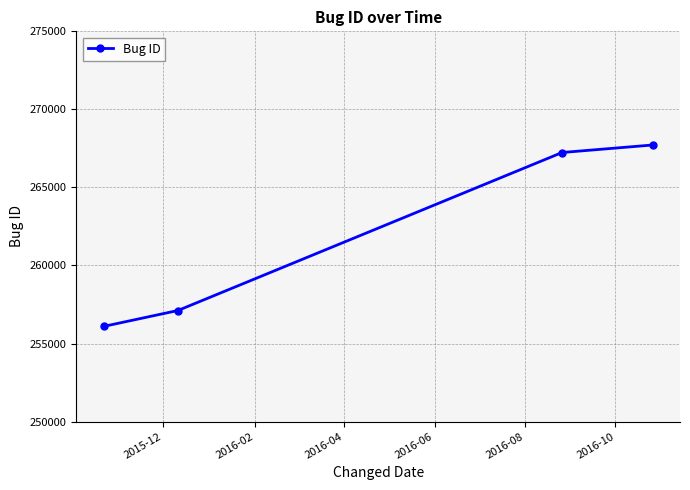

What is the difference between the maximum and second lowest values?

10603